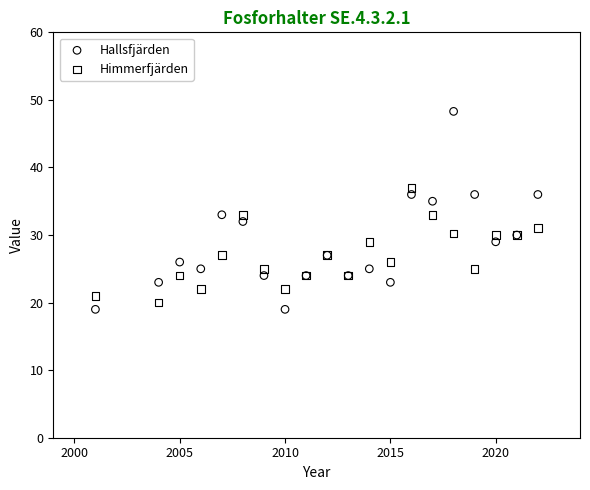

What is the X range (max minus min) for the scatter plot?

21.0